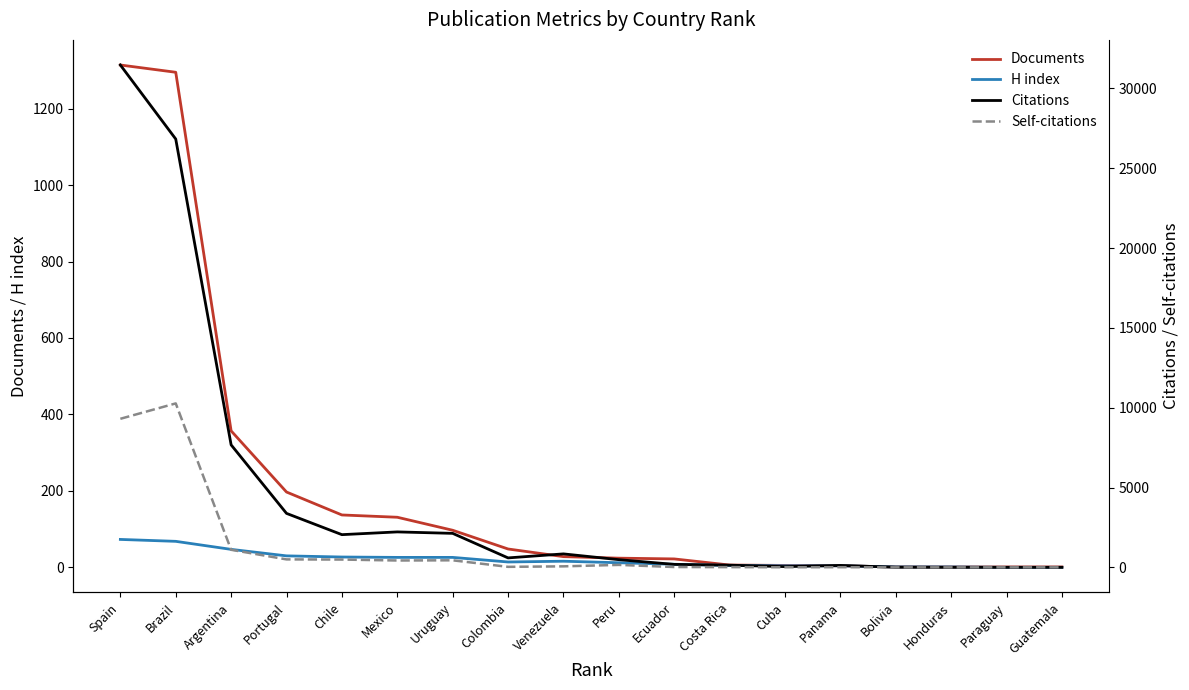

True or false: Citations and H index intersect in this chart.

False